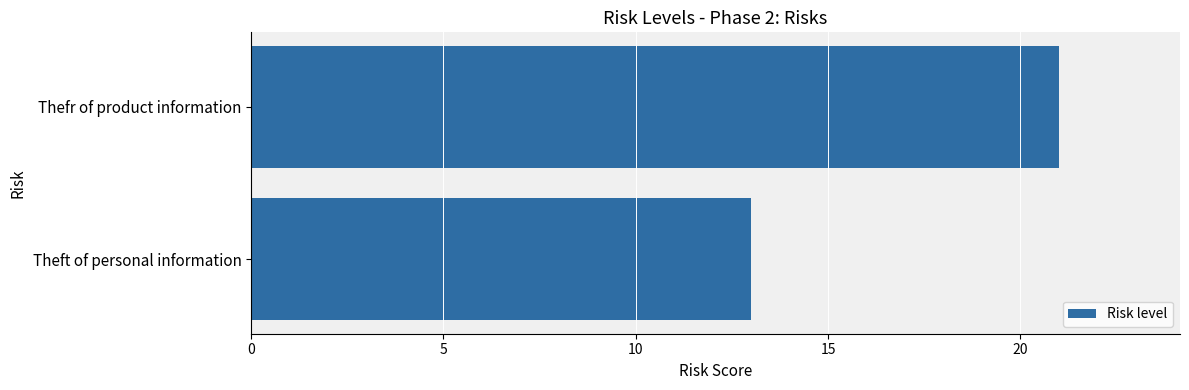

Is it true that the value at Thefr of product information is 21?

True